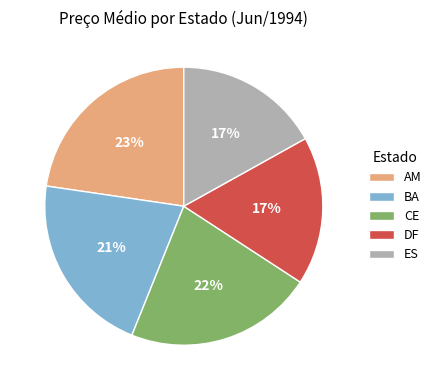

The AM slice represents 23% of the pie. True or false?

True